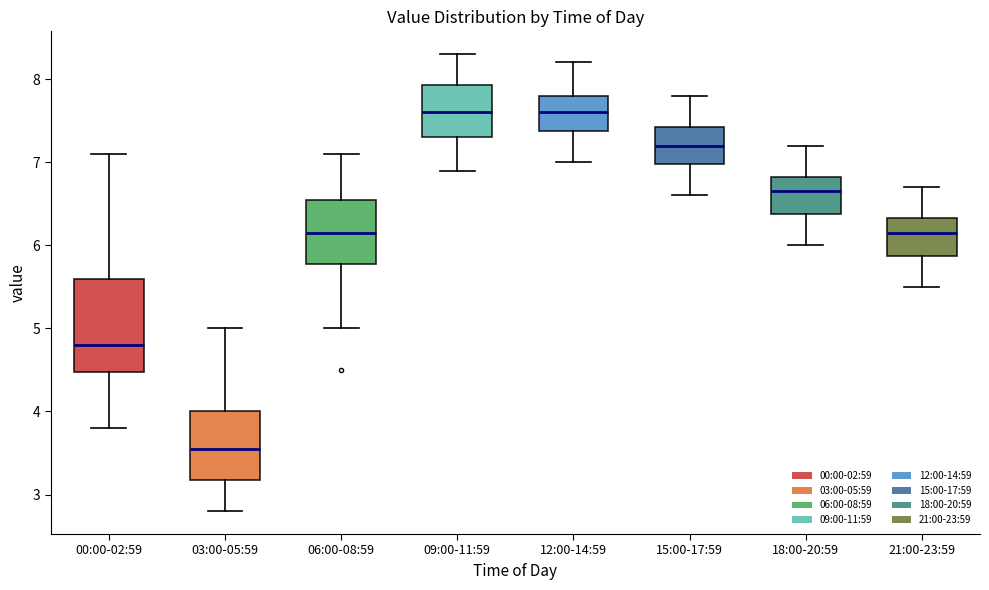

Reading left to right, read every box against the y-axis: the position of its median line, the range the box covers, and the ends of its whiskers. The values are not printed on the chart, so give them approximately, as read against the axis.

00:00-02:59: median 4.8, box 4.5 to 5.6, whiskers 3.8 to 7.1
03:00-05:59: median 3.6, box 3.2 to 4.0, whiskers 2.8 to 5.0
06:00-08:59: median 6.2, box 5.8 to 6.6, whiskers 5.0 to 7.1
09:00-11:59: median 7.6, box 7.3 to 7.9, whiskers 6.9 to 8.3
12:00-14:59: median 7.6, box 7.4 to 7.8, whiskers 7.0 to 8.2
15:00-17:59: median 7.2, box 7.0 to 7.4, whiskers 6.6 to 7.8
18:00-20:59: median 6.7, box 6.4 to 6.8, whiskers 6.0 to 7.2
21:00-23:59: median 6.2, box 5.9 to 6.3, whiskers 5.5 to 6.7